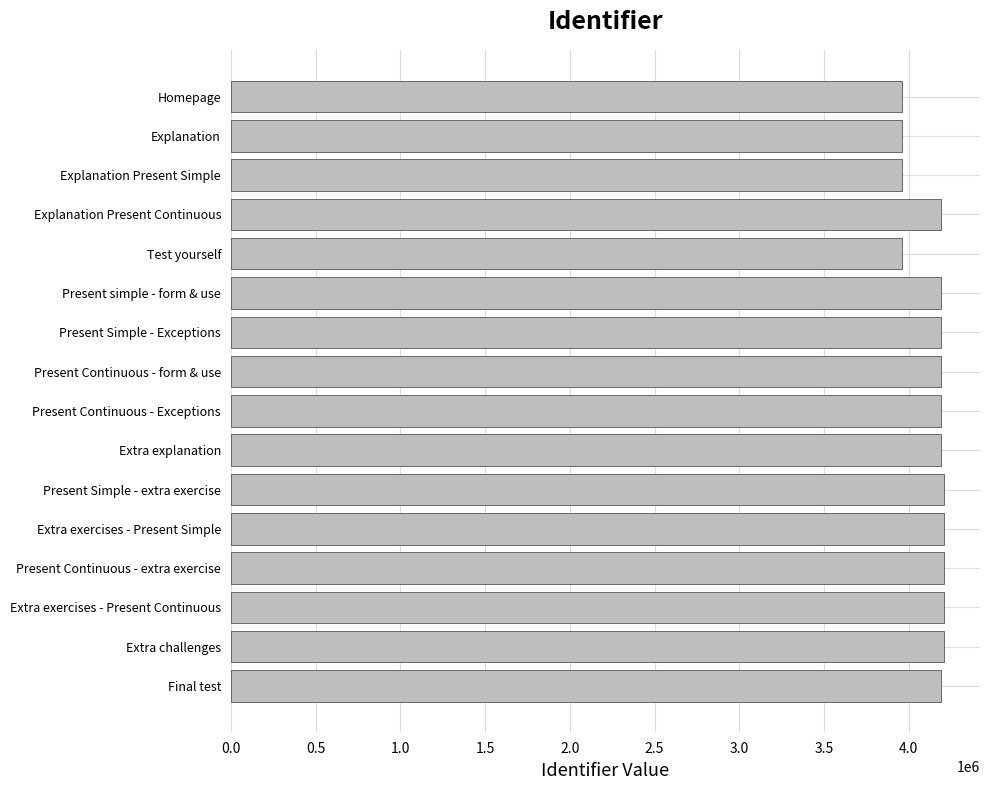

What is the label of the 16th bar from the bottom?

Homepage